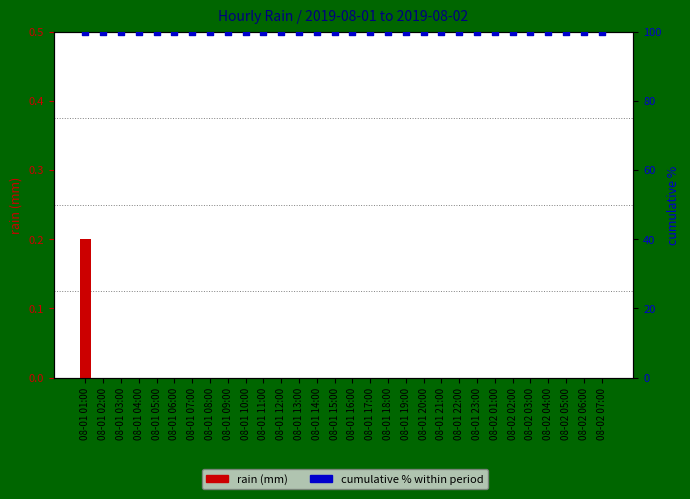

Which series has the largest Y range (max minus min)?

rain (mm)